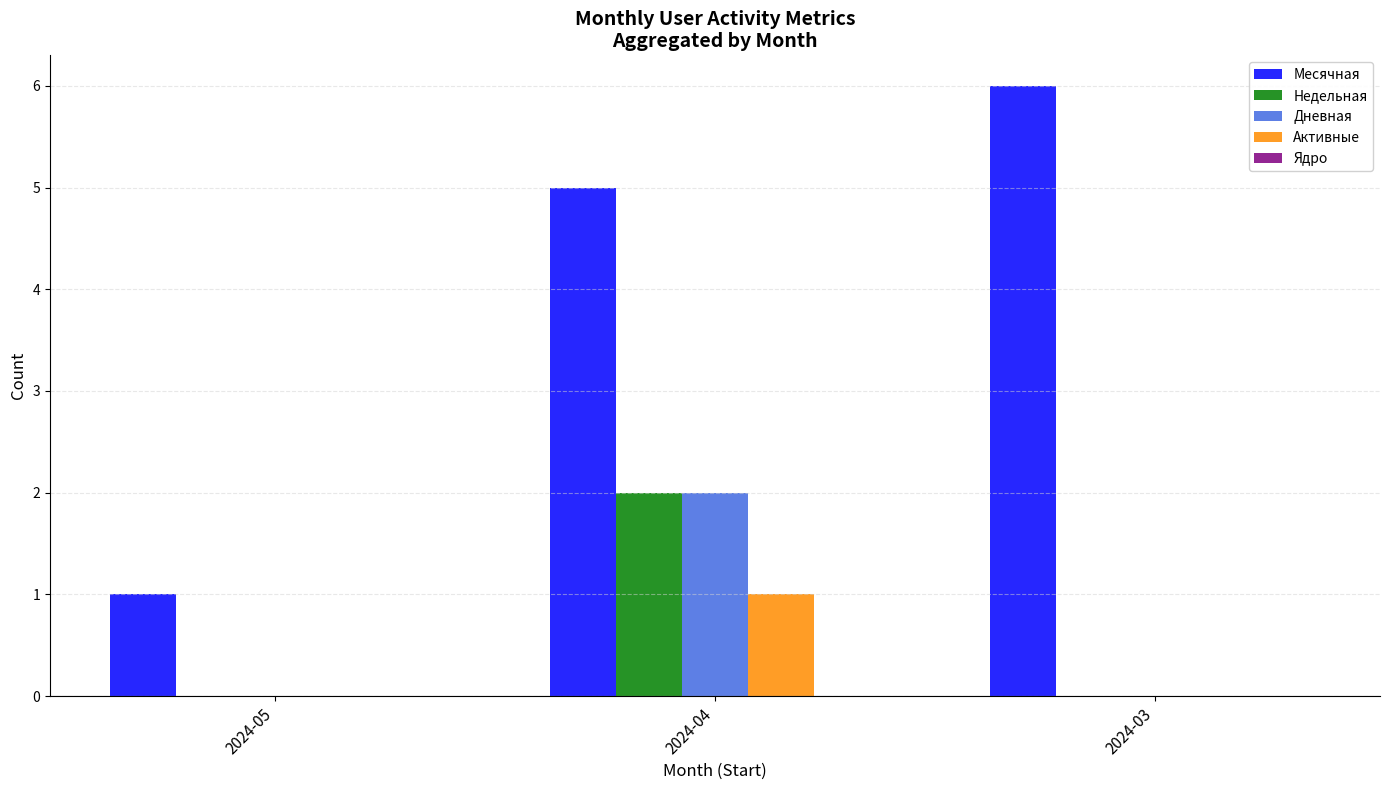

At which category is the sum across all series the highest?

2024-04